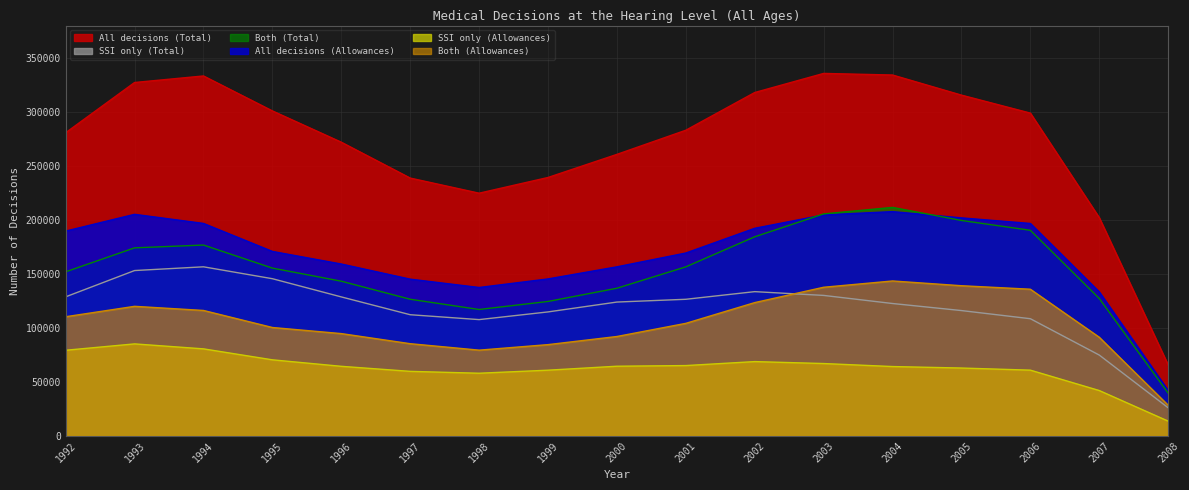

Between 2005 and 2003, which is larger?

2003